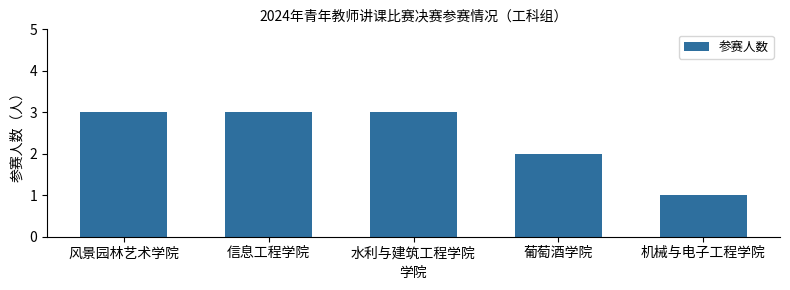

True or false: the data shows 5 at 信息工程学院.

False